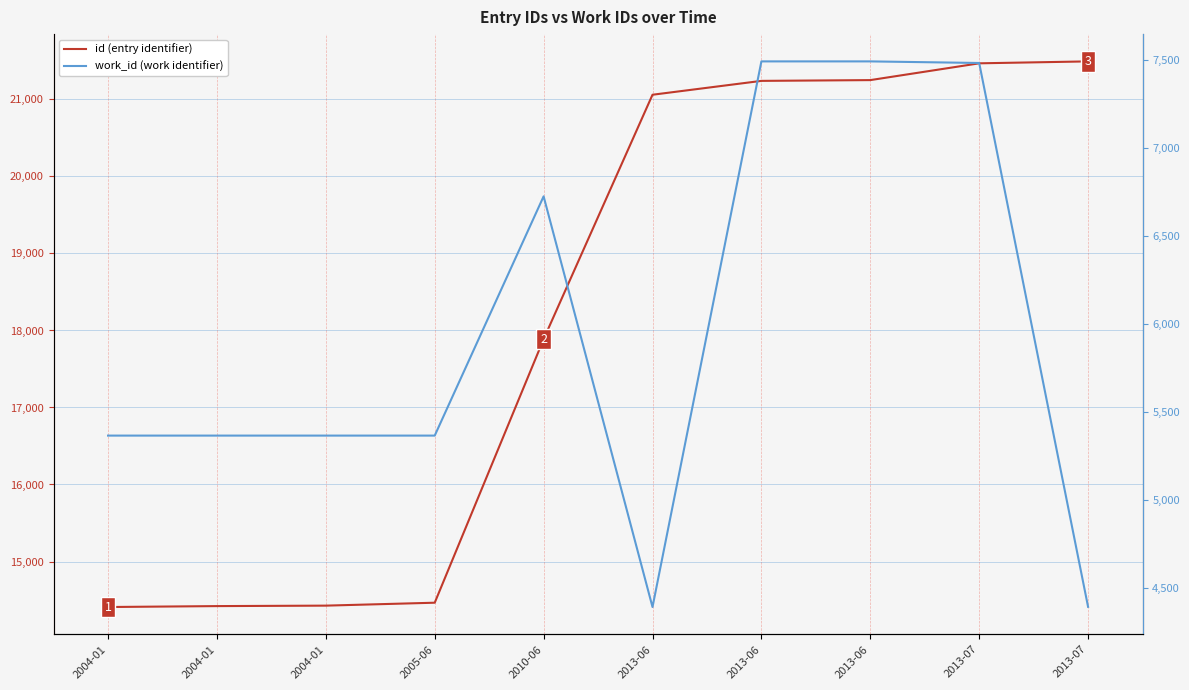

Which series has the largest range (max minus min)?

id (entry identifier)